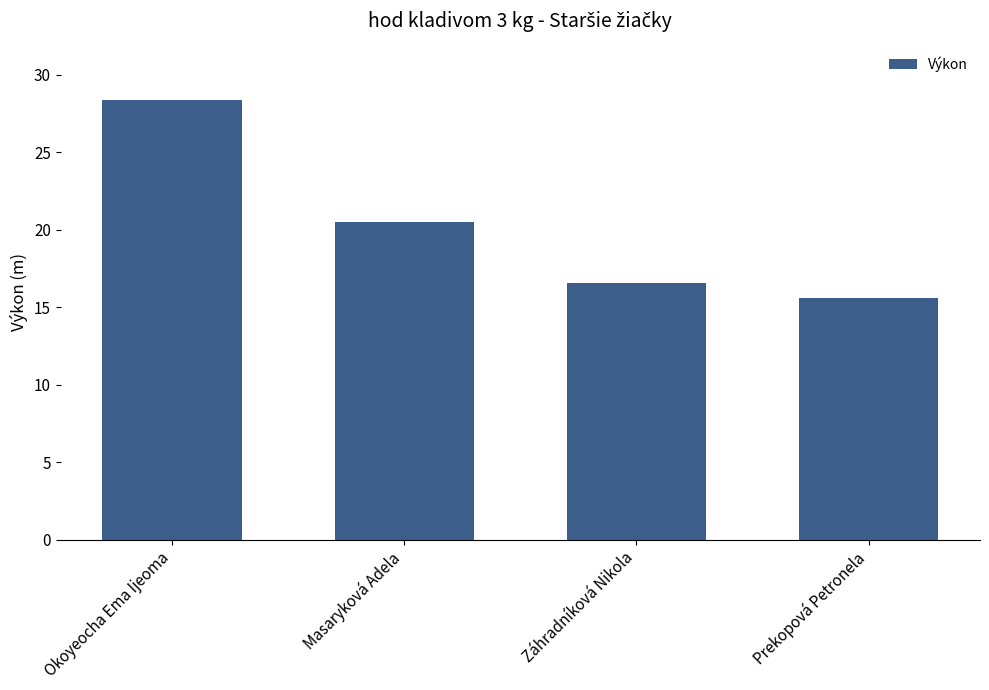

Rank the categories by value from lowest to highest.

Prekopová Petronela, Záhradníková Nikola, Masaryková Adela, Okoyeocha Ema Ijeoma